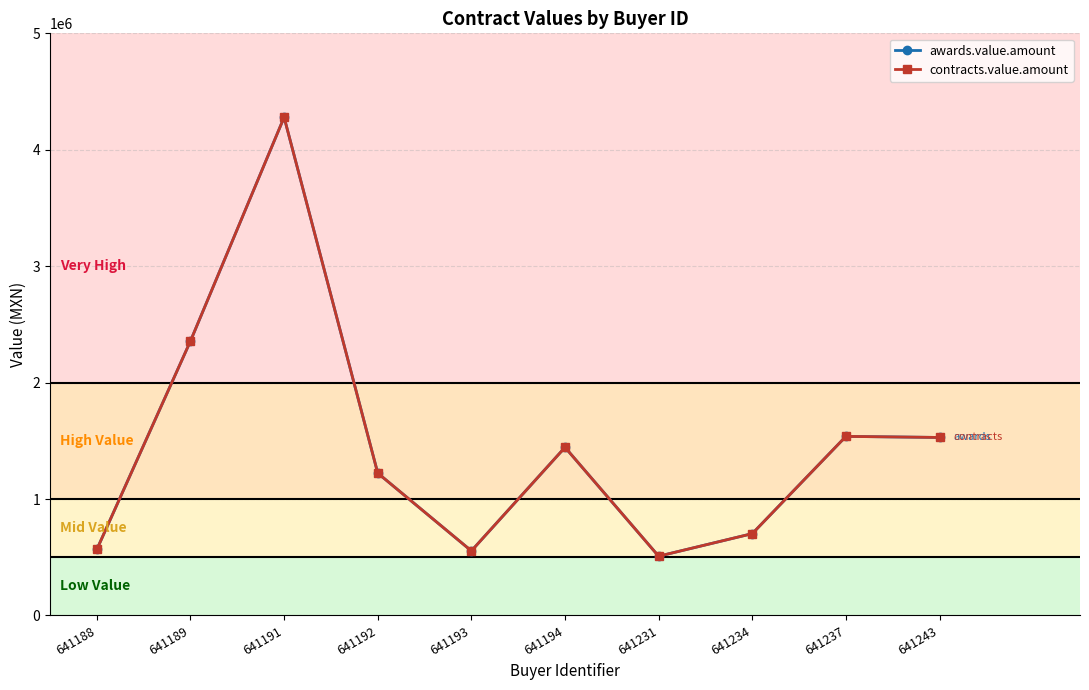

Where is the first local maximum for contracts.value.amount?

641191